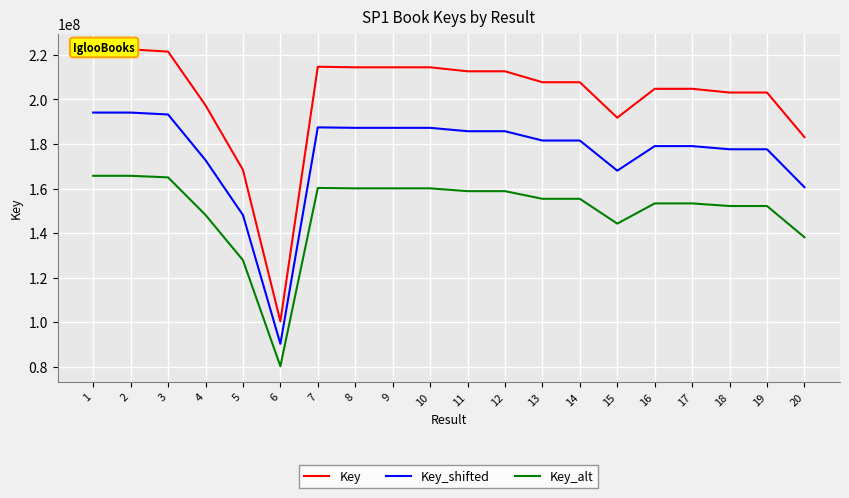

What is the value of the Key point at the 16th from the left?

204797612.0